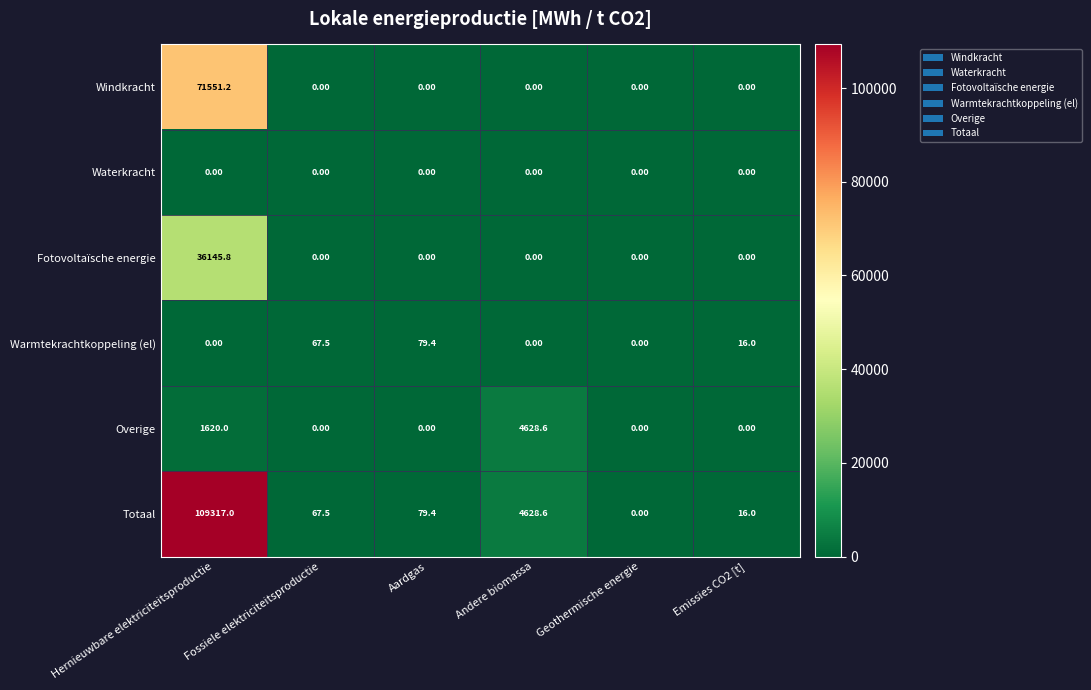

Which category has the highest value across all series?

Hernieuwbare elektriciteitsproductie